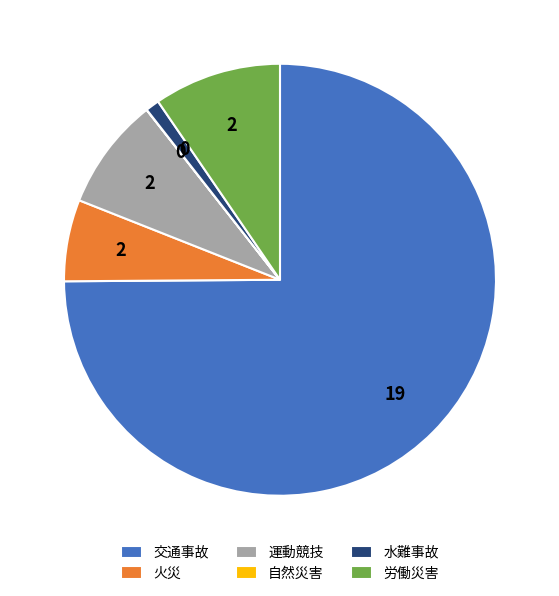

Between 労働災害 and 水難事故, which is larger?

労働災害